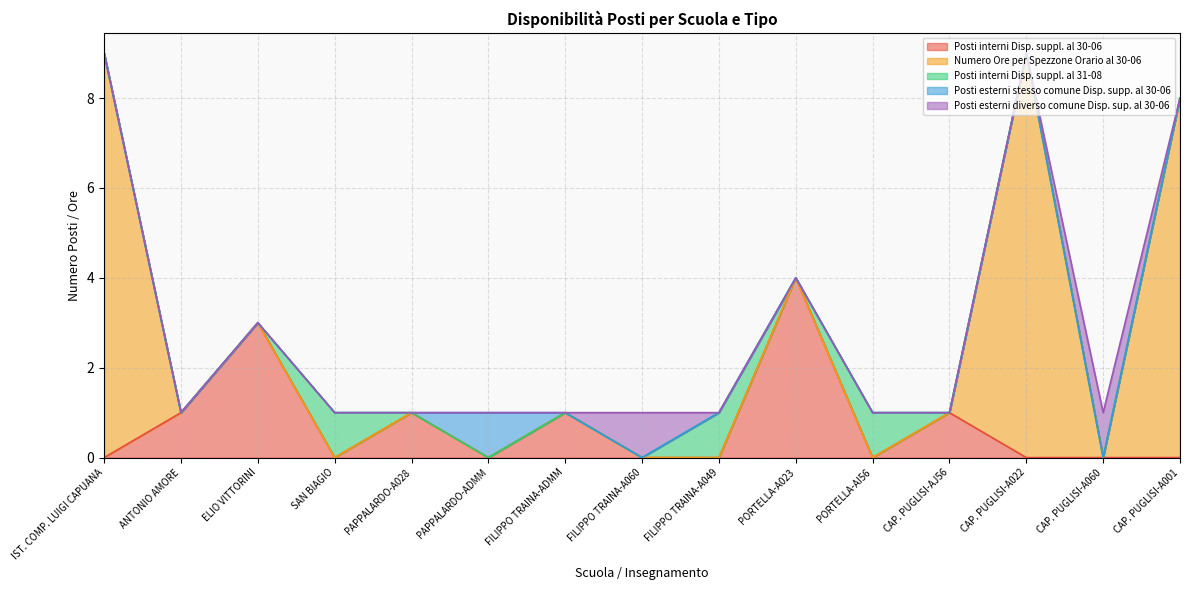

Is the value of Posti esterni diverso comune Disp. sup. al 30-06 at CAP. PUGLISI-A060 greater than the value of Posti esterni stesso comune Disp. supp. al 30-06 at SAN BIAGIO?

Yes